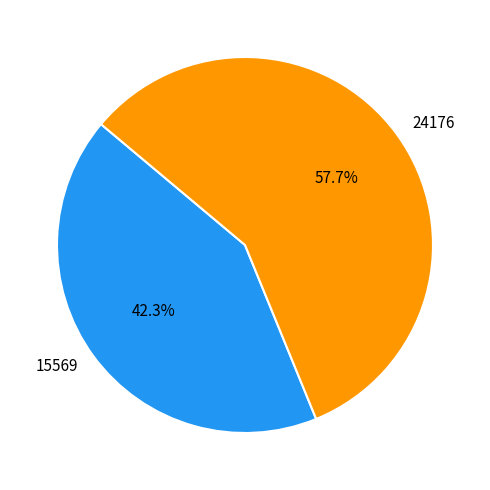

Is it true that 15569 is 51% of the pie?

False